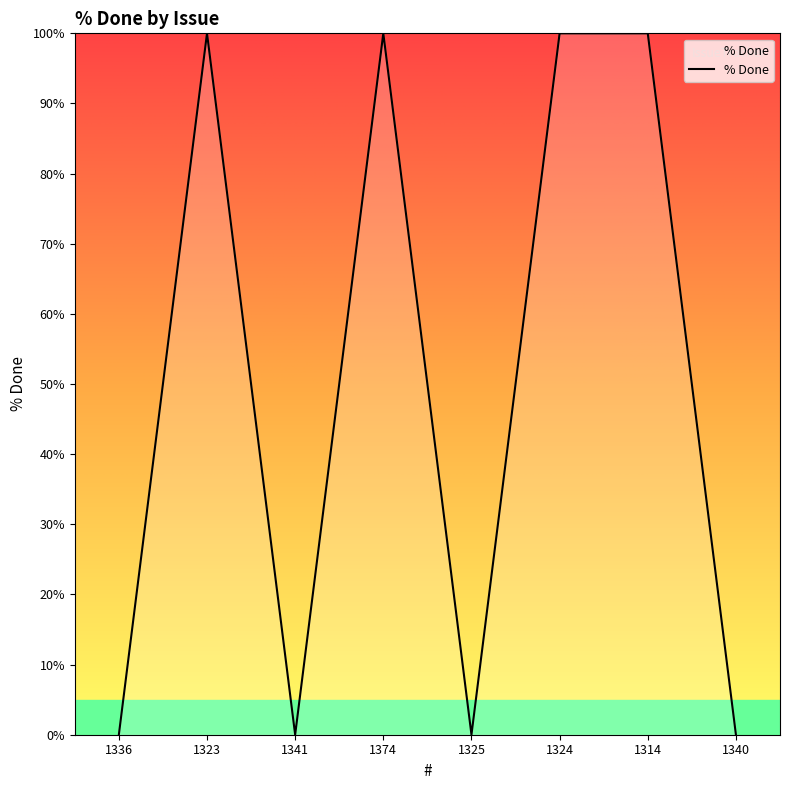

At which category does the data reach its first local valley?

1341